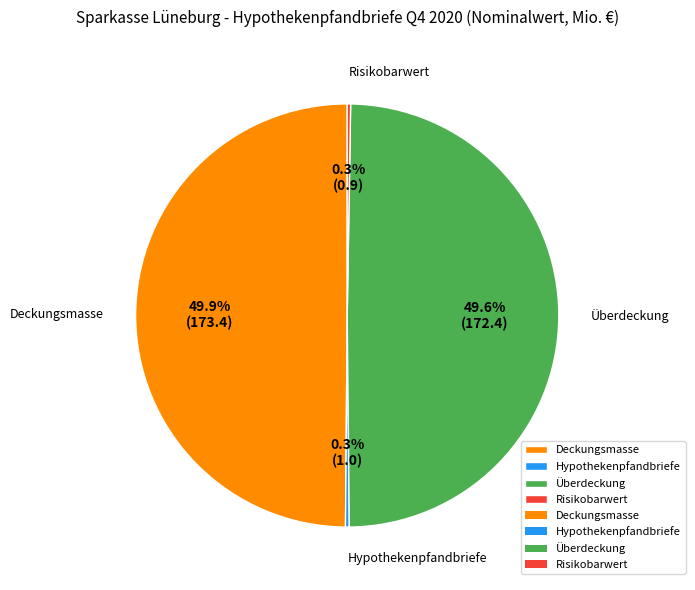

True or false: Deckungsmasse accounts for 61% of the total.

False